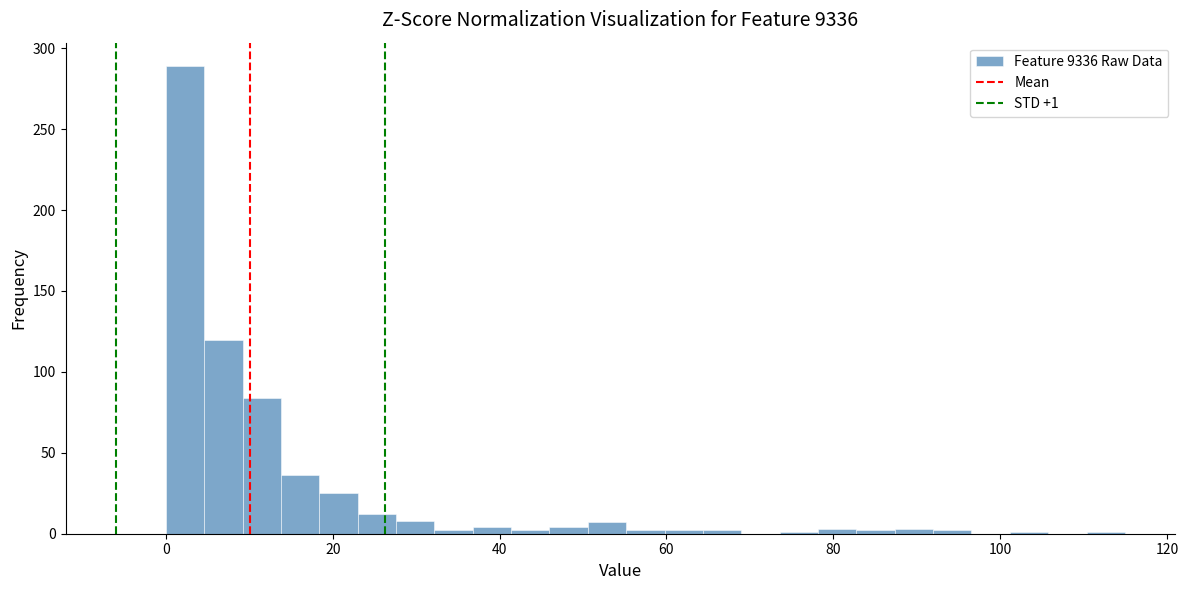

Read against the x-axis, roughly where is the centre of the tallest bar?

2